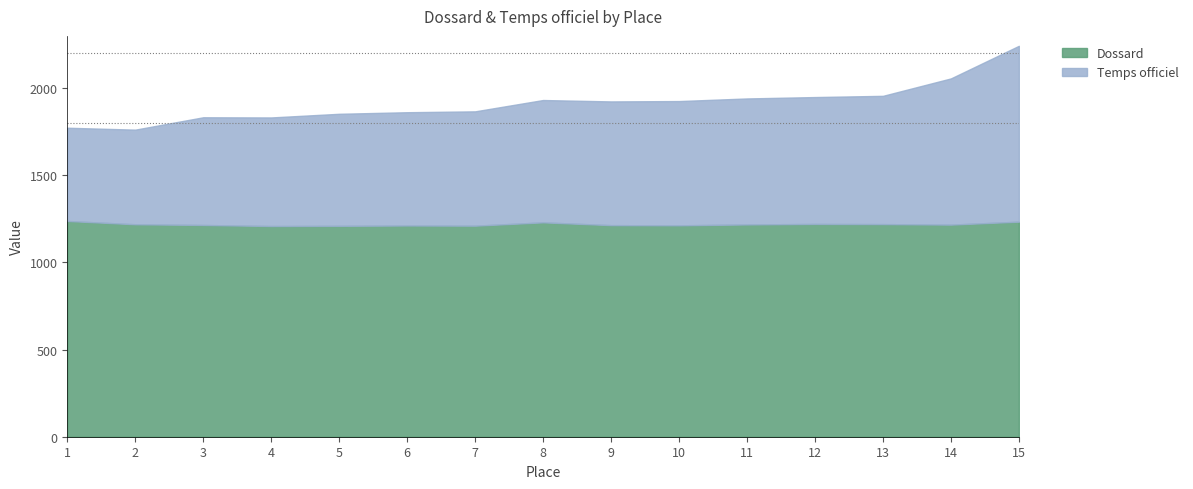

Reading left to right, extract all data points from this chart.

Dossard: 1=1238	2=1219	3=1215	4=1209	5=1210	6=1212	7=1211	8=1230	9=1214	10=1213	11=1218	12=1221	13=1220	14=1217	15=1234
Temps officiel: 1=535	2=543	3=618	4=623	5=643	6=650	7=656	8=702	9=710	10=713	11=723	12=728	13=736	14=839	15=1009